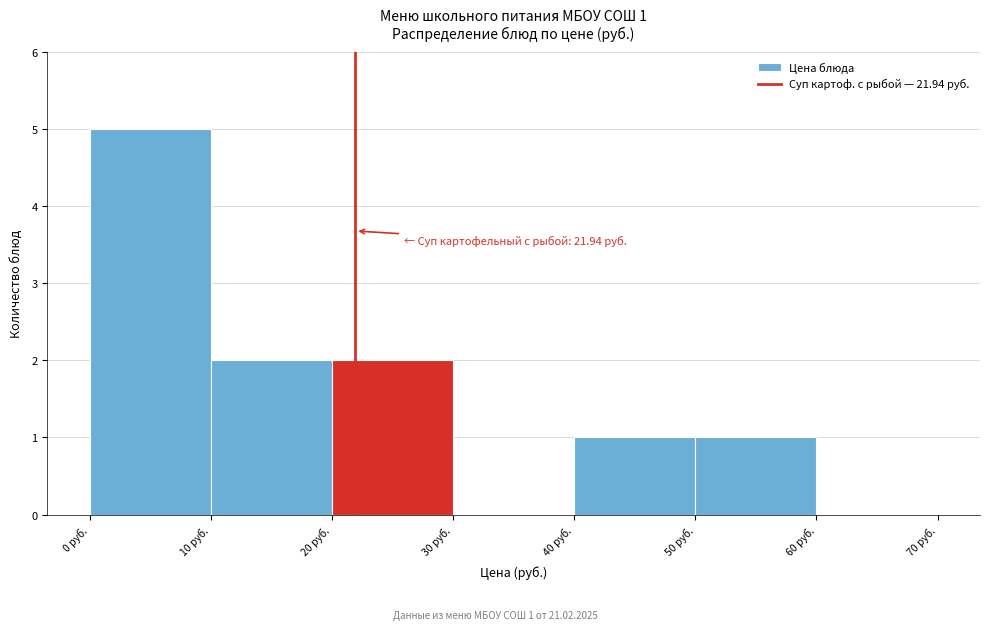

Which range on the x-axis has the tallest bar?

0 to 10